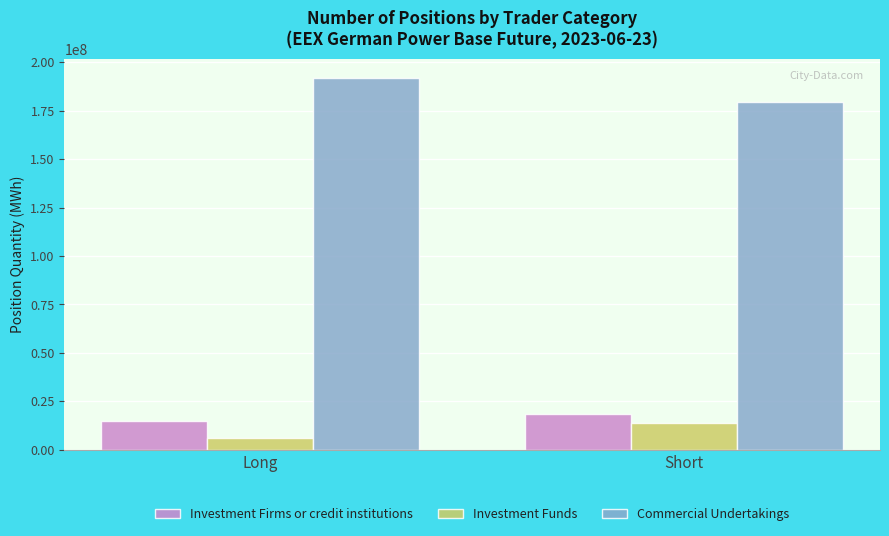

At which label does Commercial Undertakings first exceed 192073972?

Long